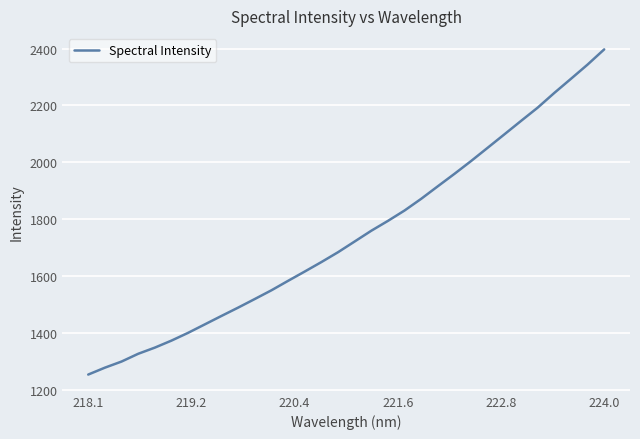

What is the maximum value shown in the chart?

2397.0